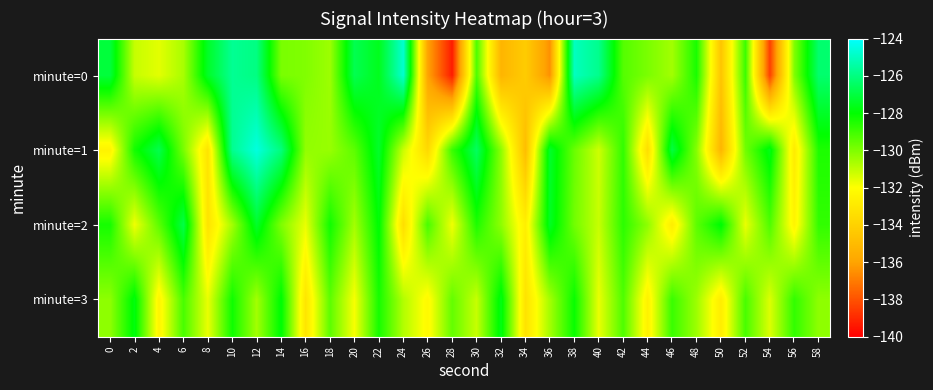

Between 10 and 32, which is larger?

10